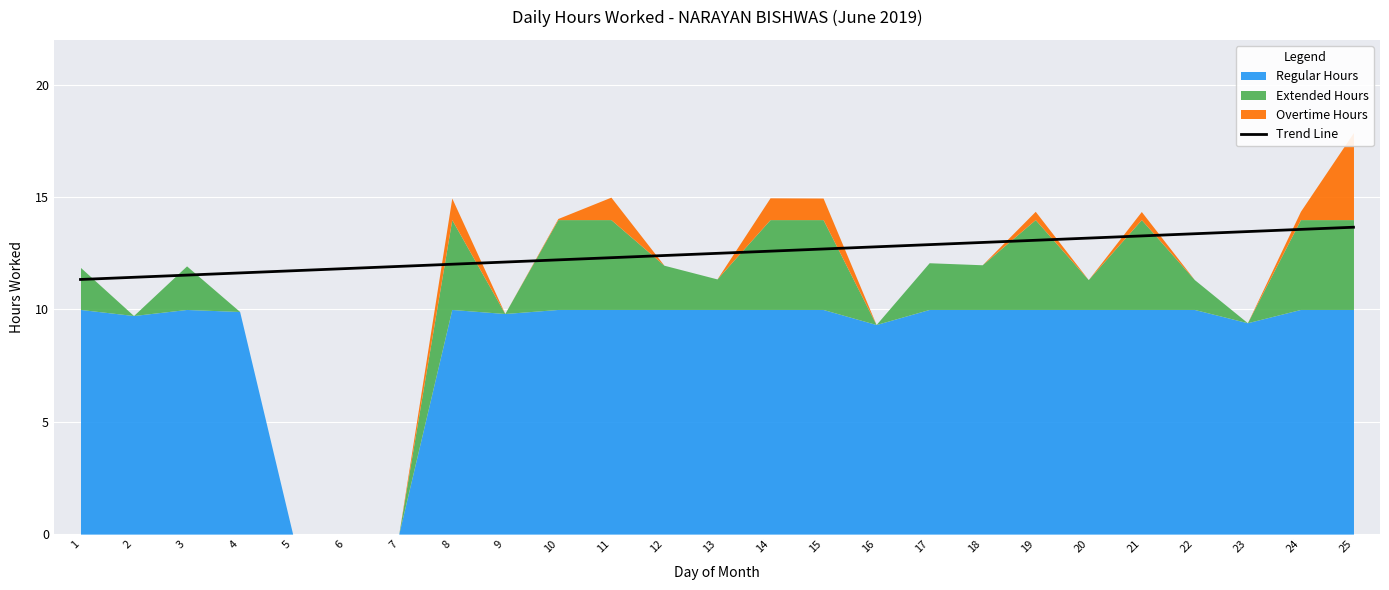

What is the difference between the maximum and minimum values?

2.3